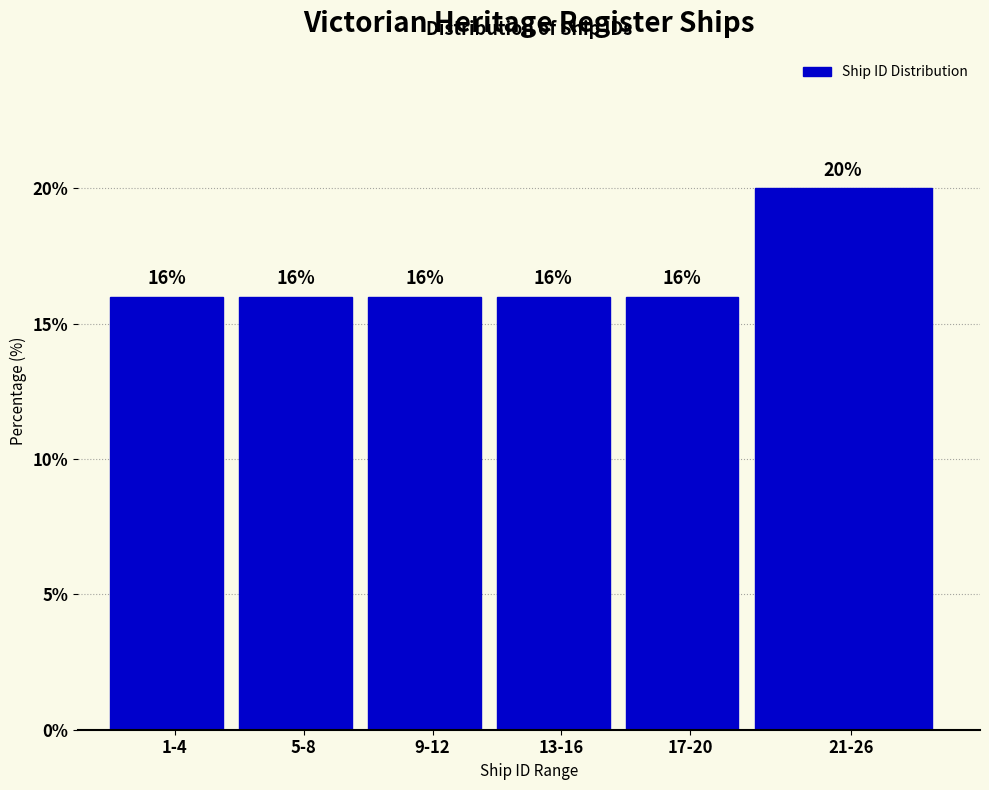

Reading right to left, list all the values displayed in this chart.

21-26=20	17-20=16	13-16=16	9-12=16	5-8=16	1-4=16